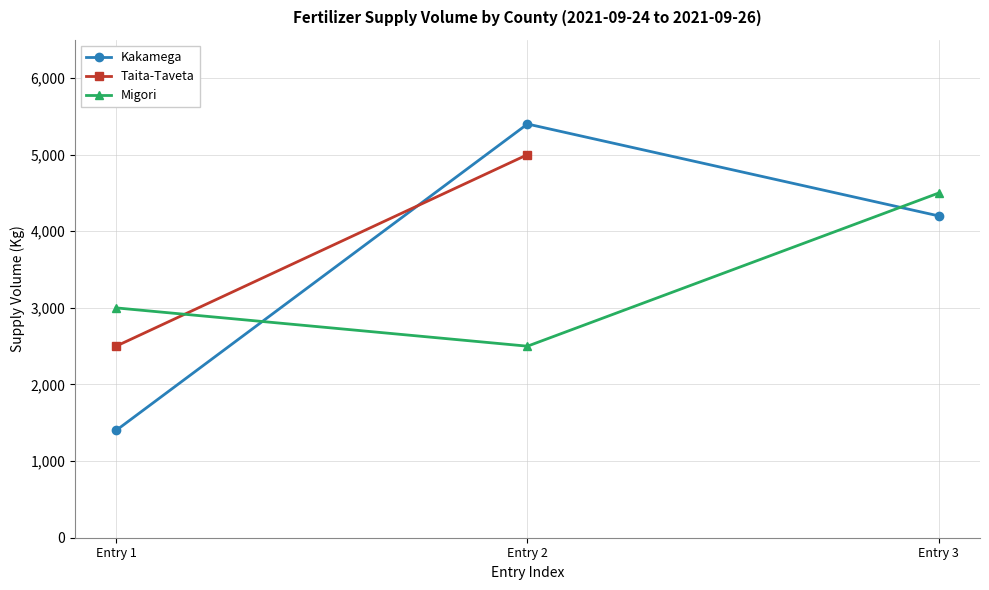

Is it true that Kakamega equals 4200 at Entry 3?

True